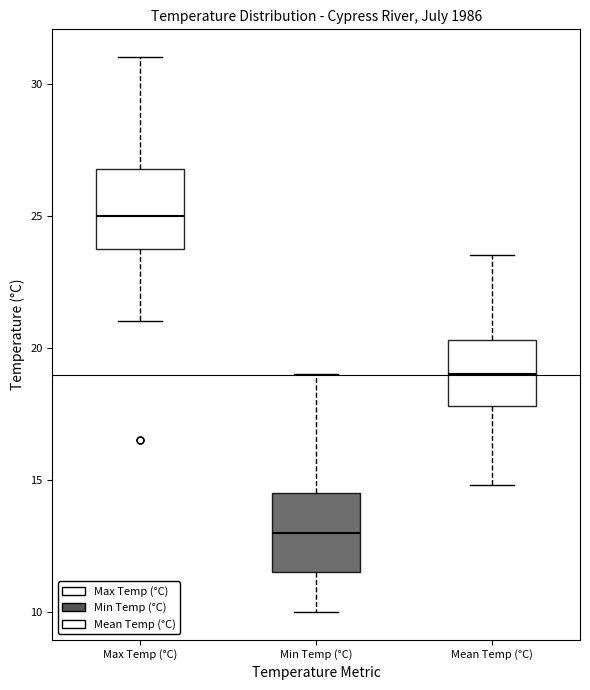

Which box has the lowest median line?

Min Temp (°C)